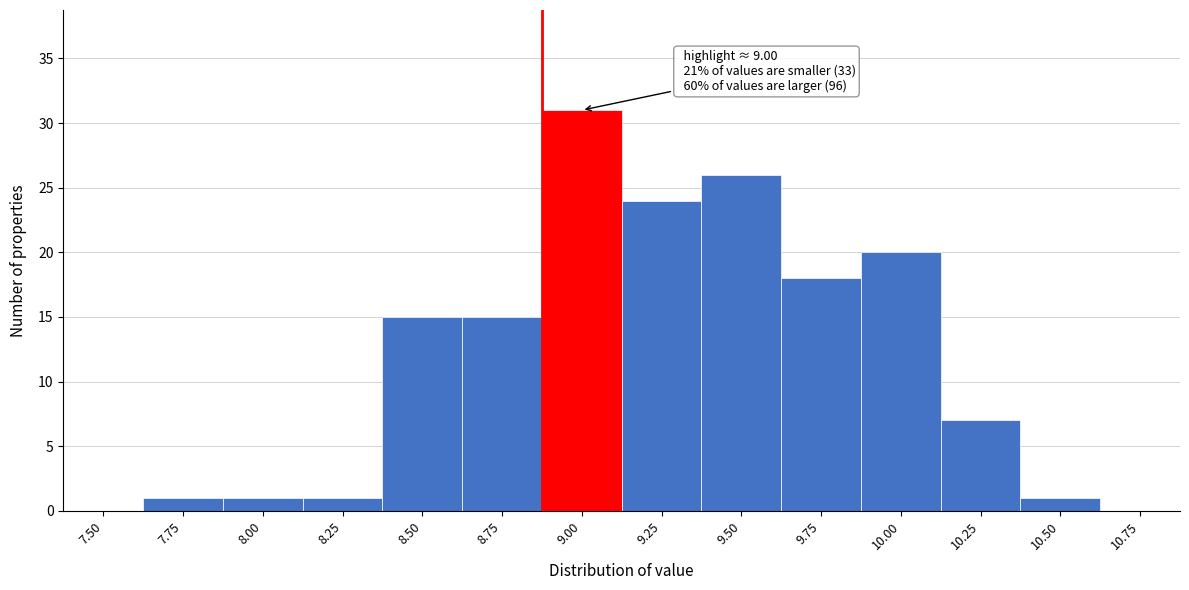

Reading left to right, extract all data points from this chart.

7.50=0	7.75=1	8.00=1	8.25=1	8.50=15	8.75=15	9.00=31	9.25=24	9.50=26	9.75=18	10.00=20	10.25=7	10.50=1	10.75=0